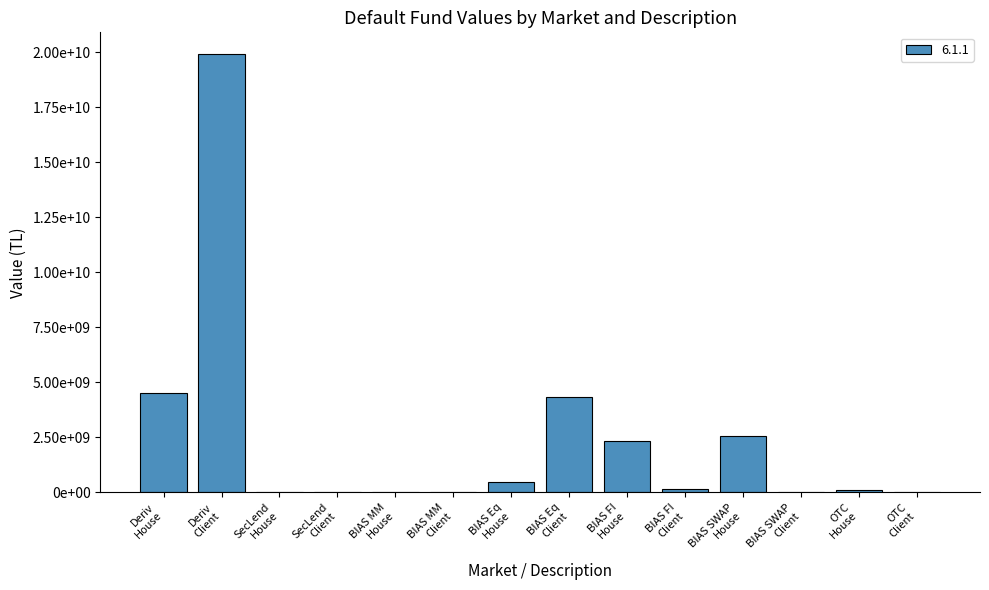

Are the bars horizontal?

No